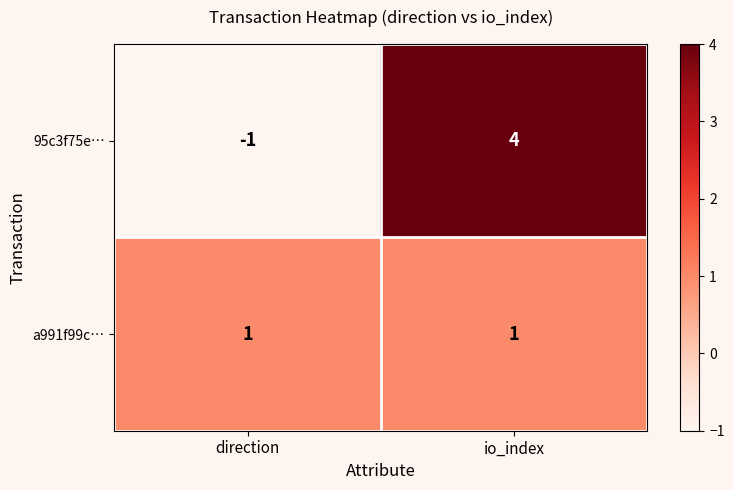

True or false: a991f99c… has a value of 1 at direction.

True